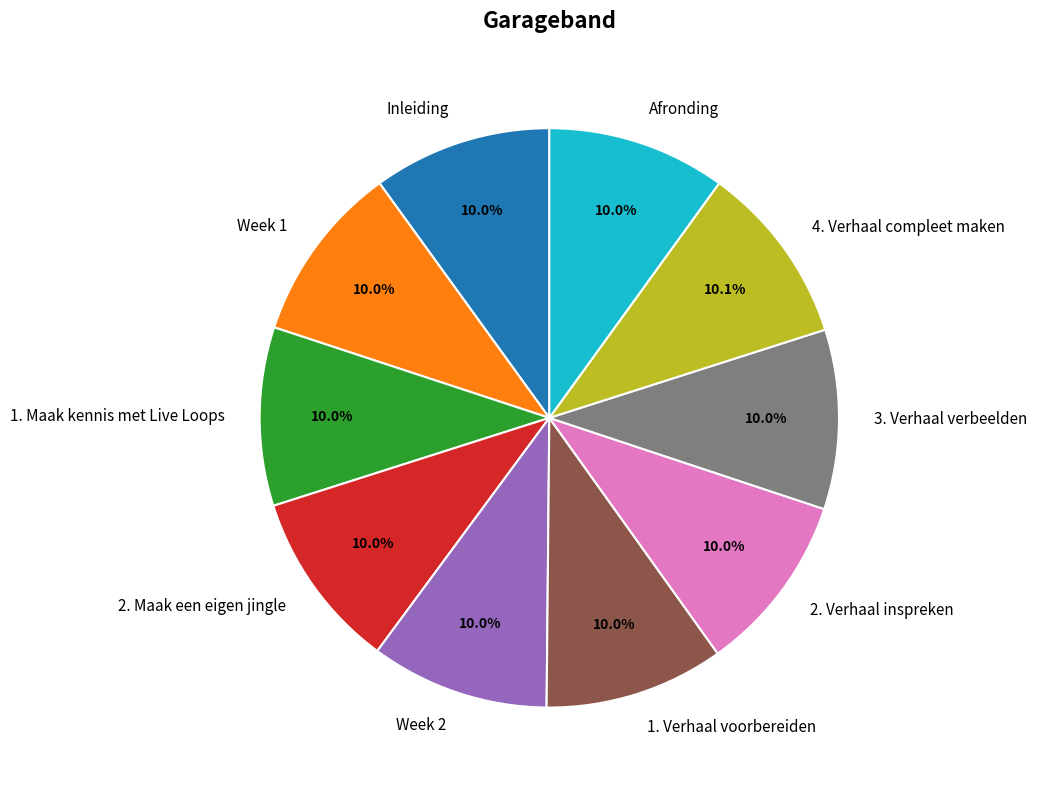

Is it true that Week 1 is 20% of the pie?

False